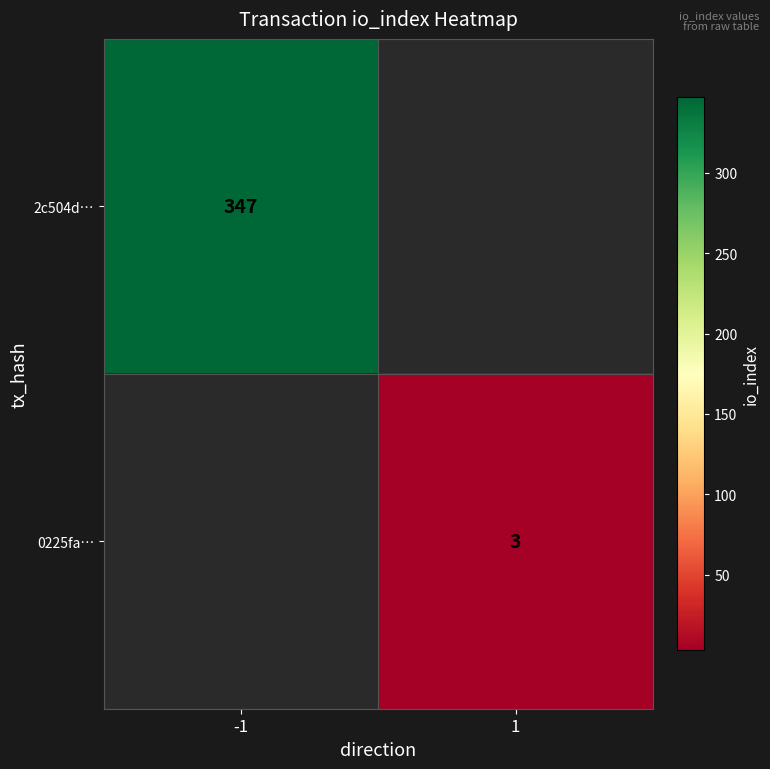

The value of 0225fa… at 1 is 3. True or false?

True